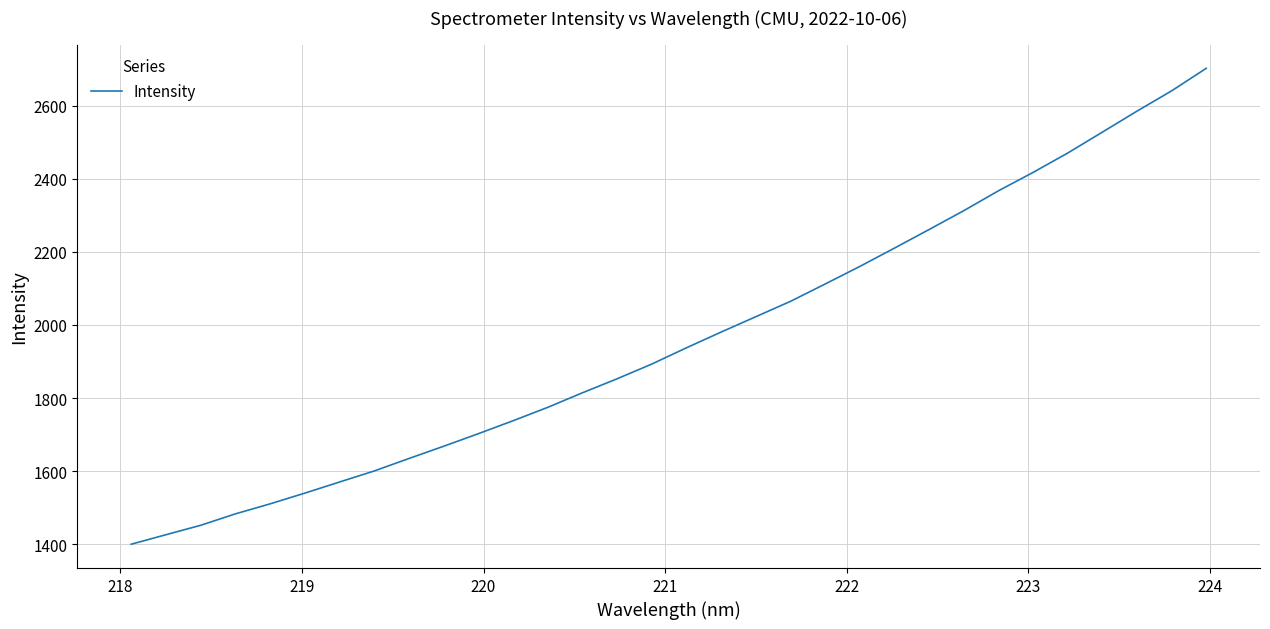

What is the sum of all values?

62828.1